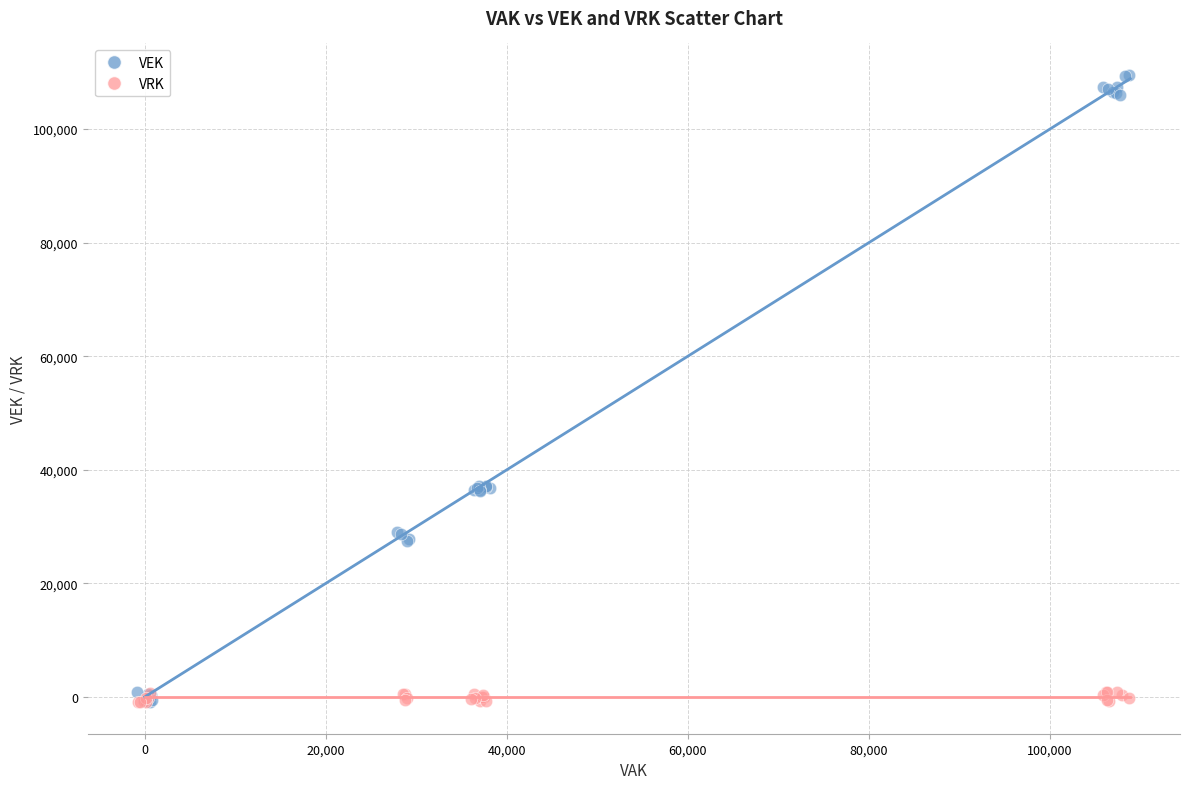

Which series contains the highest Y value?

VEK